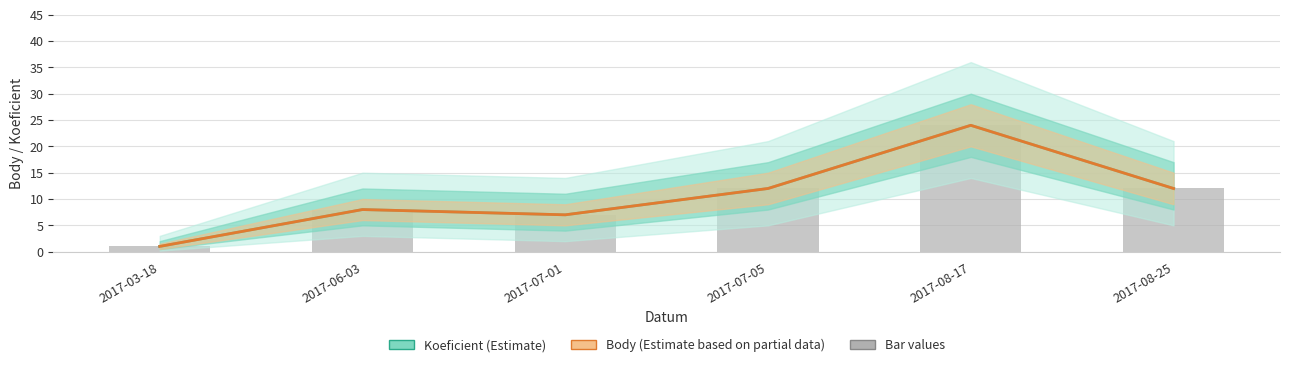

Which series has the widest spread of values?

Koeficient (Estimate)